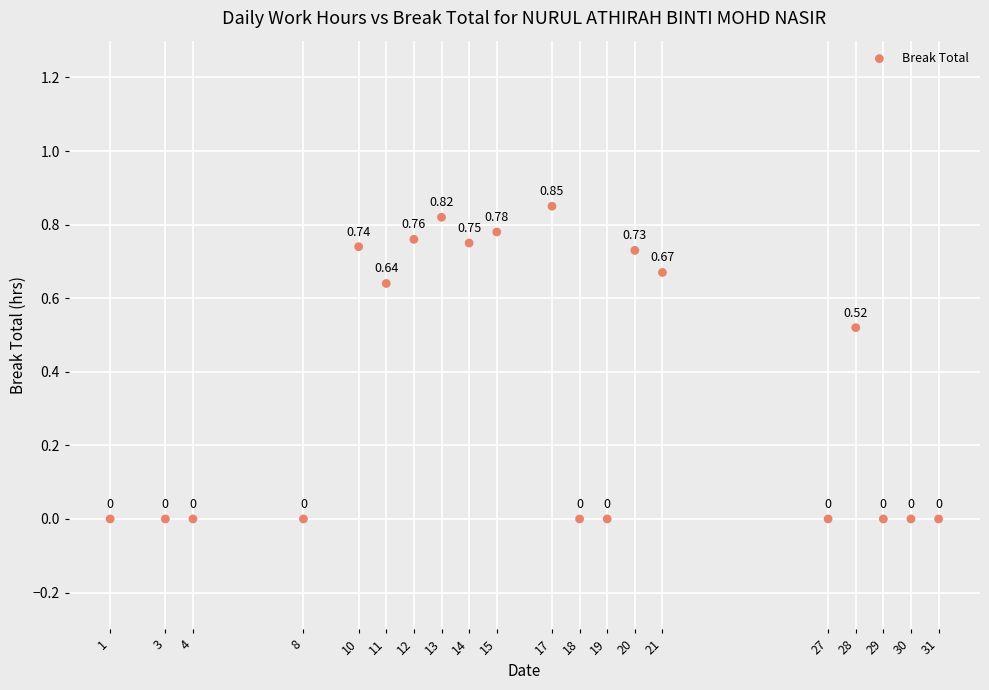

What is the range of X values (max minus min)?

30.0